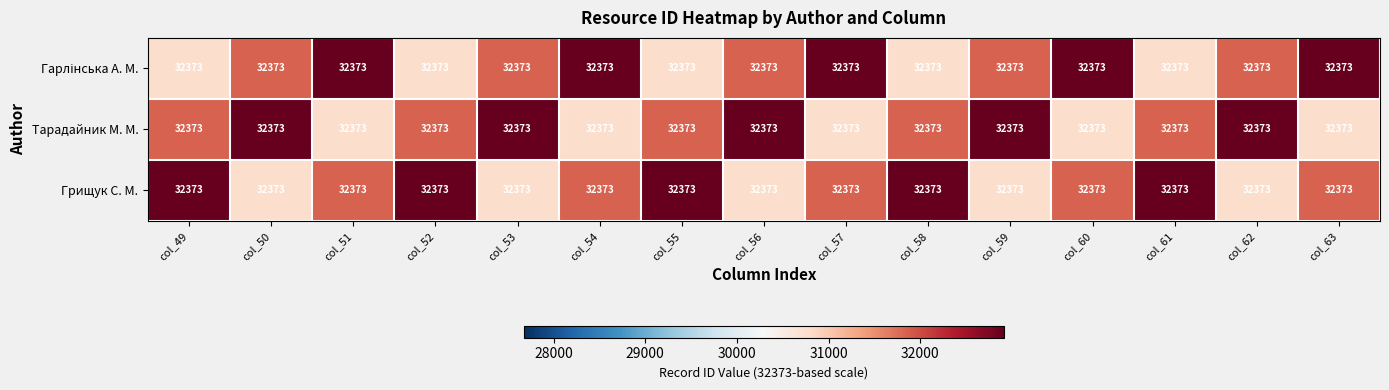

What is the sum of the Тарадайник М. М. values at col_49 and col_50?

64746.0